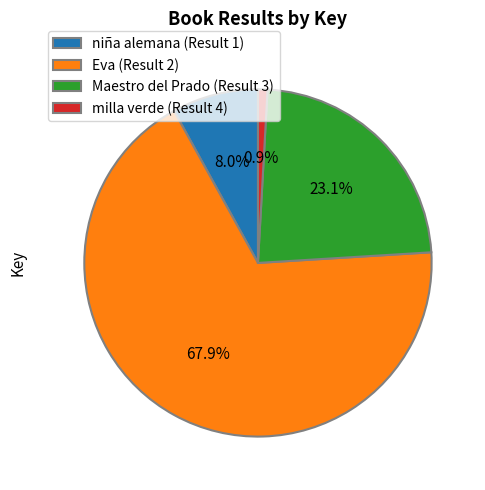

What is the largest slice in the pie chart?

Eva (Result 2)